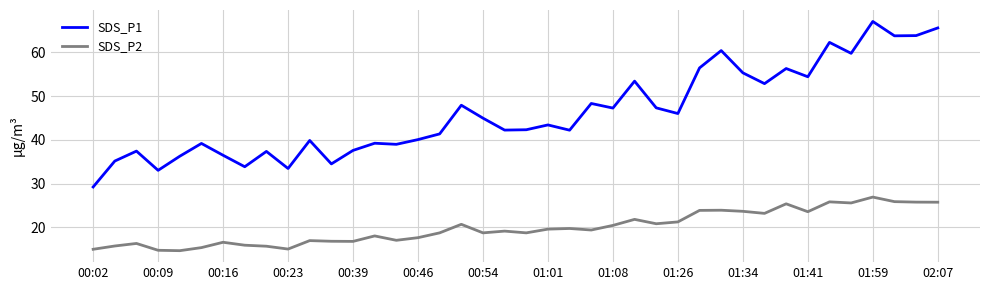

What are all the series names shown in the legend?

SDS_P1, SDS_P2